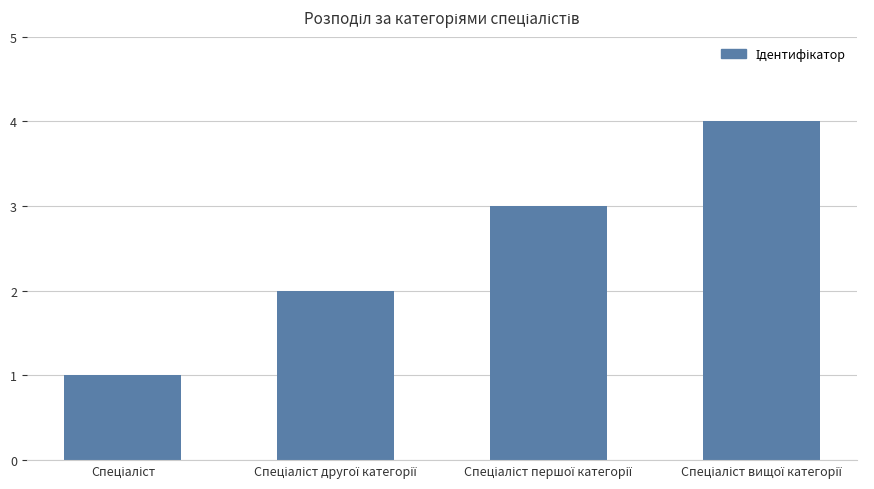

What is the maximum value shown in the chart?

4